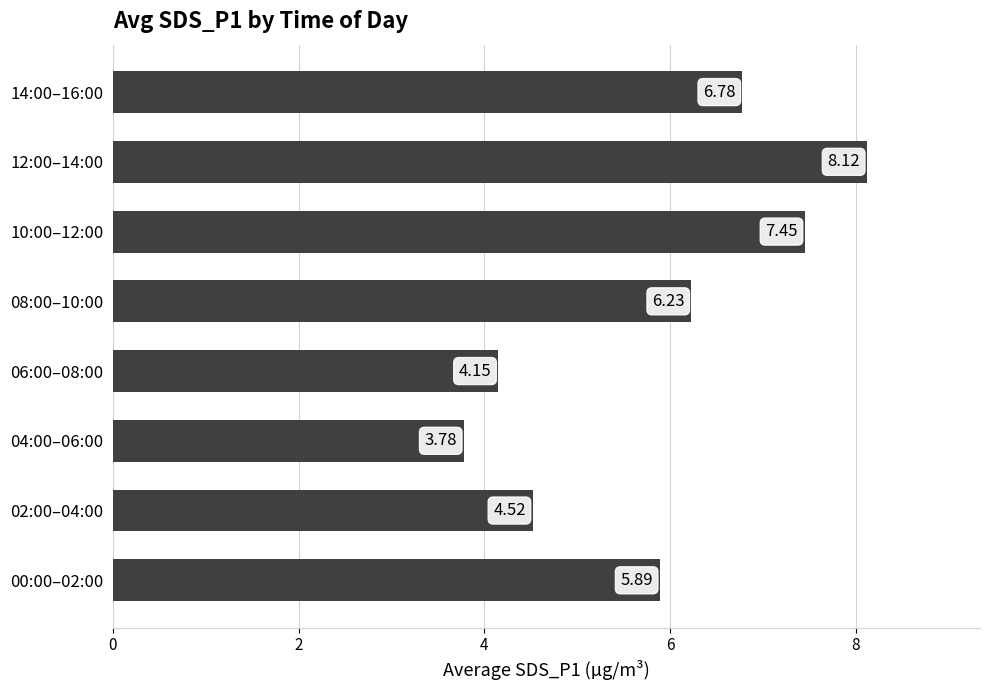

What is the greatest value displayed?

8.1